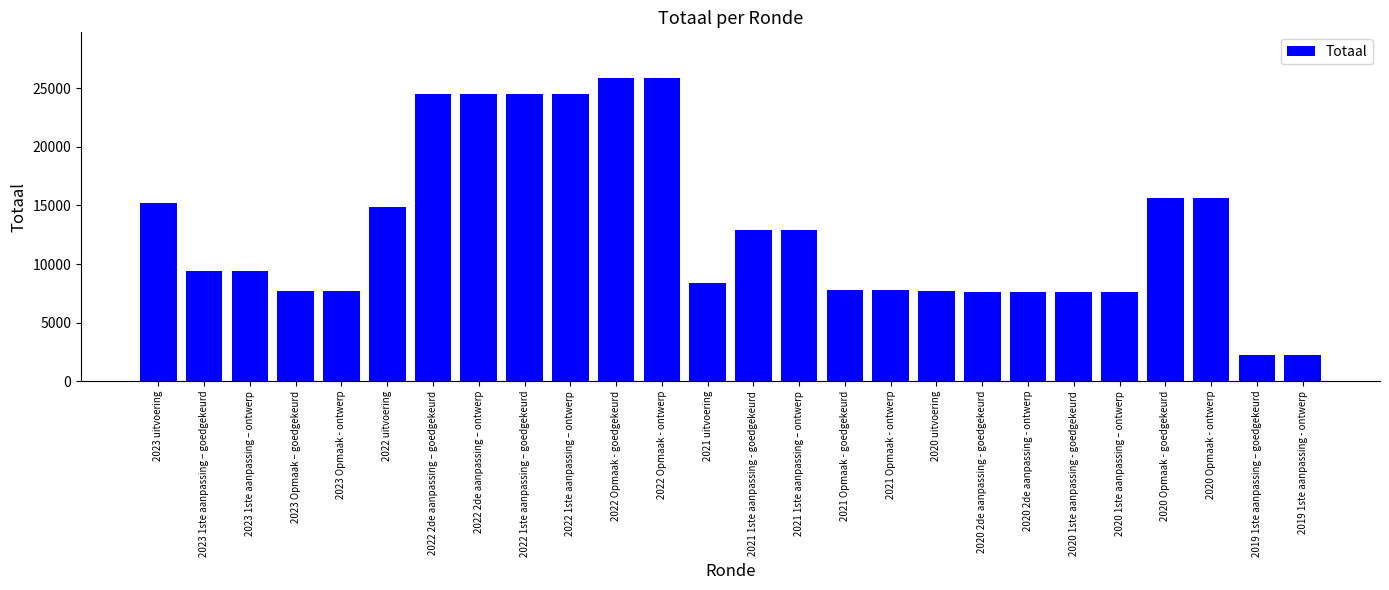

What is the label of the 10th bar from the right?

2021 Opmaak - ontwerp